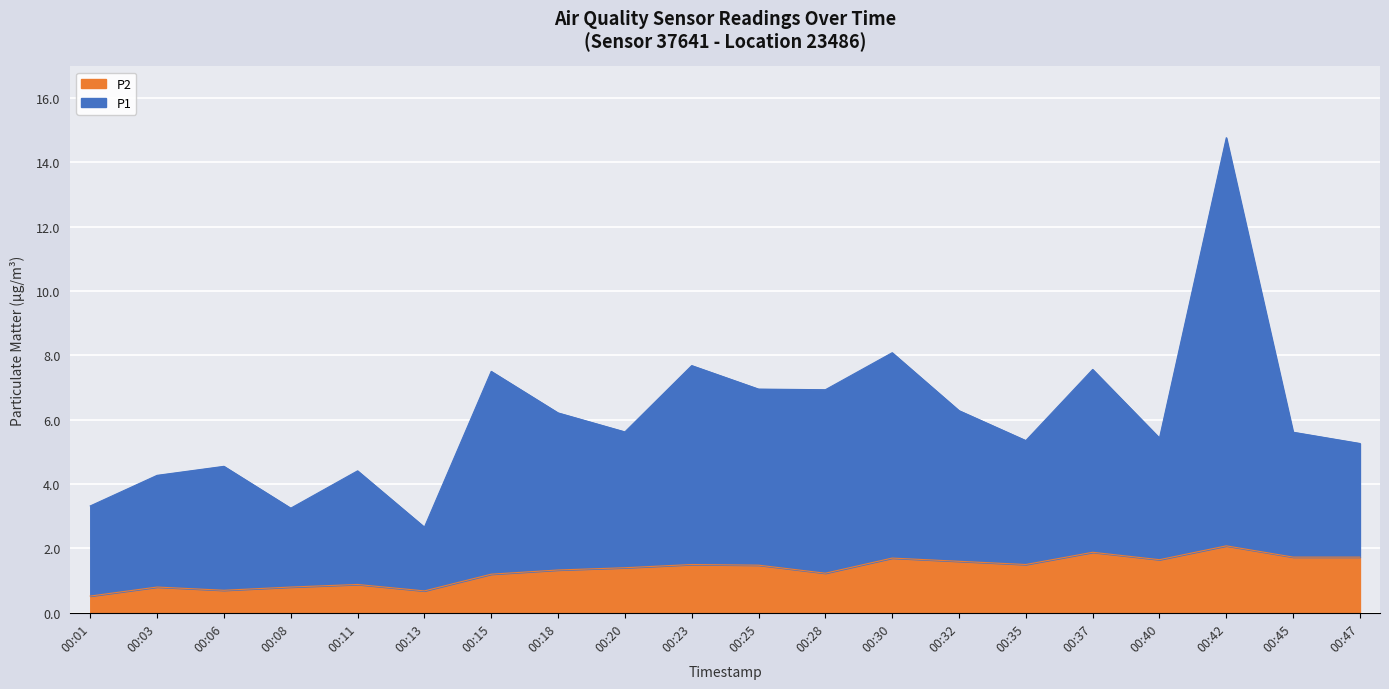

How many lines are shown in the chart?

2